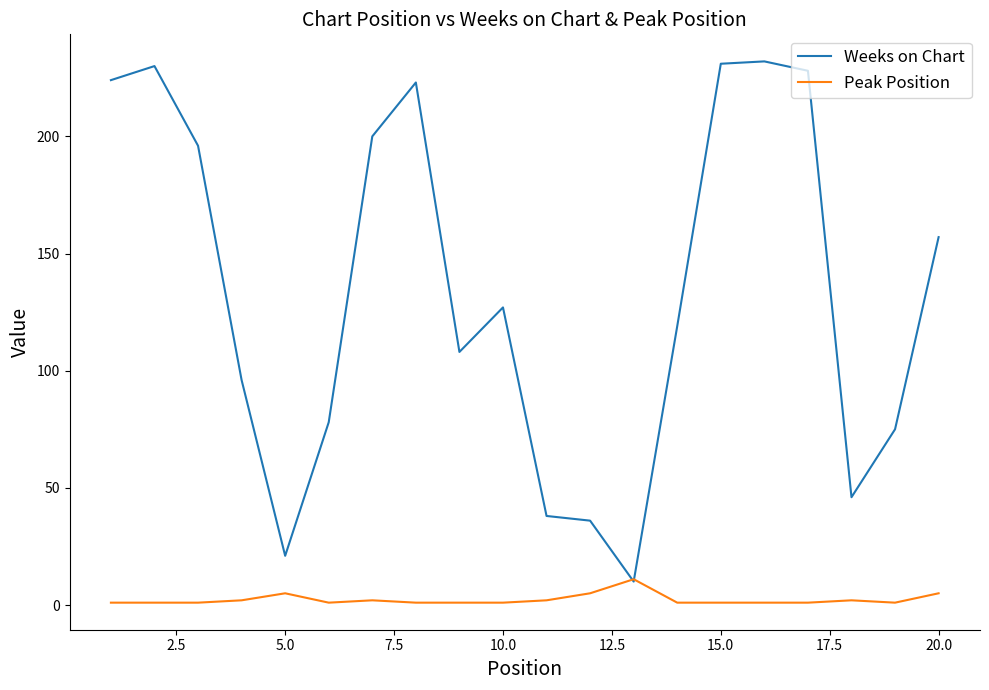

What is the highest value of the Peak Position series?

11